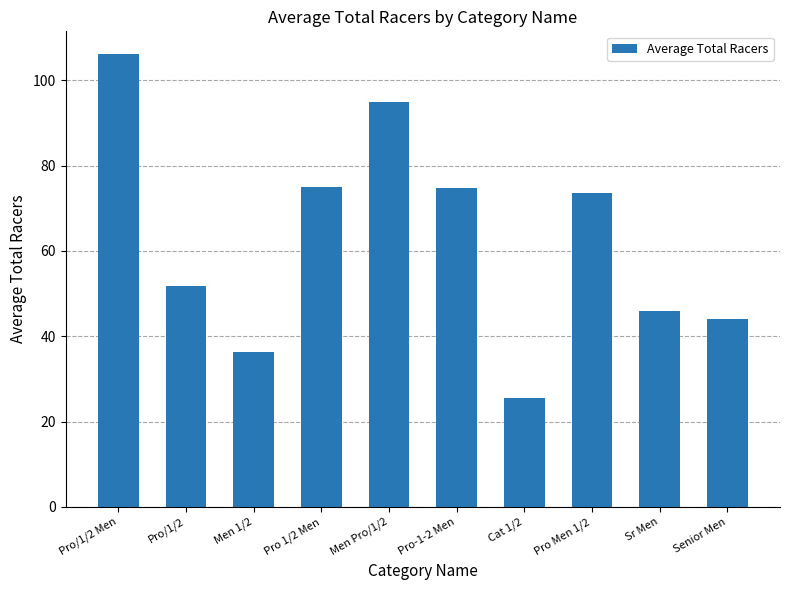

What is the change in value from Men Pro/1/2 to Senior Men?

-51.0